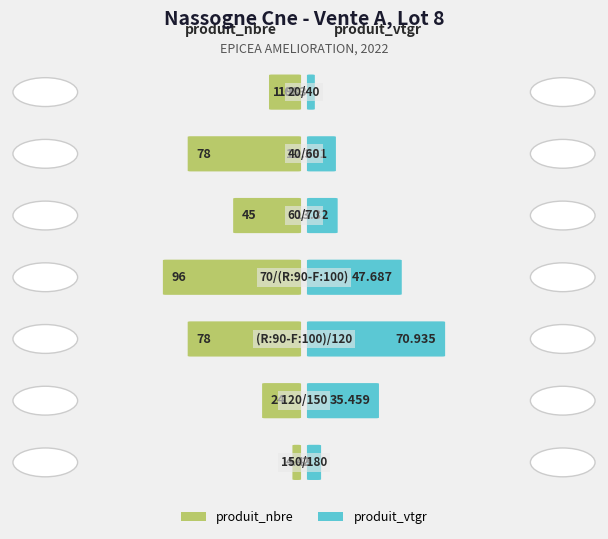

How many values in the produit_nbre series exceed 45?

3